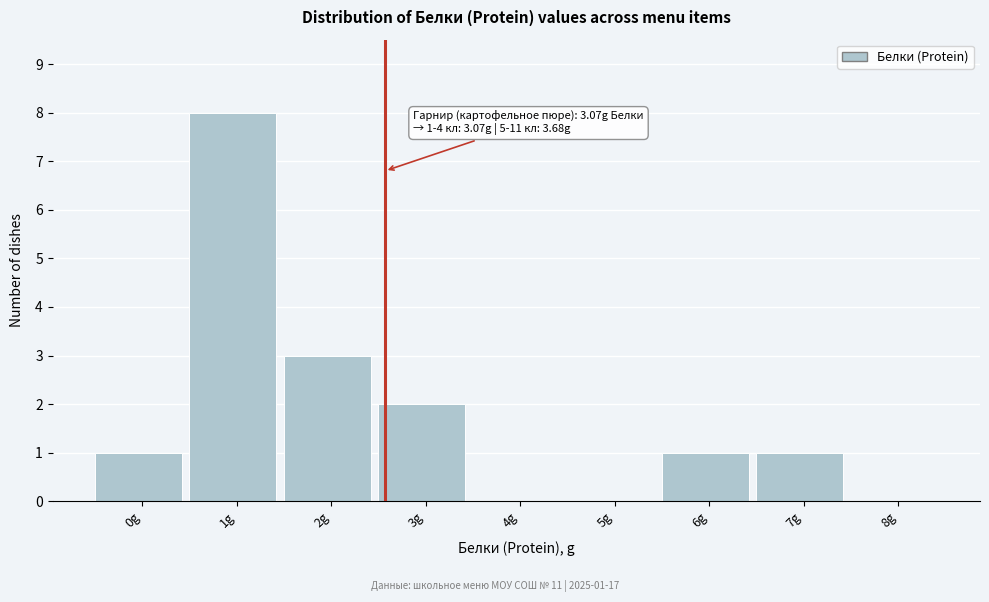

Reading left to right, extract all data points from this chart.

0g=1	1g=8	2g=3	3g=2	4g=0	5g=0	6g=1	7g=1	8g=0